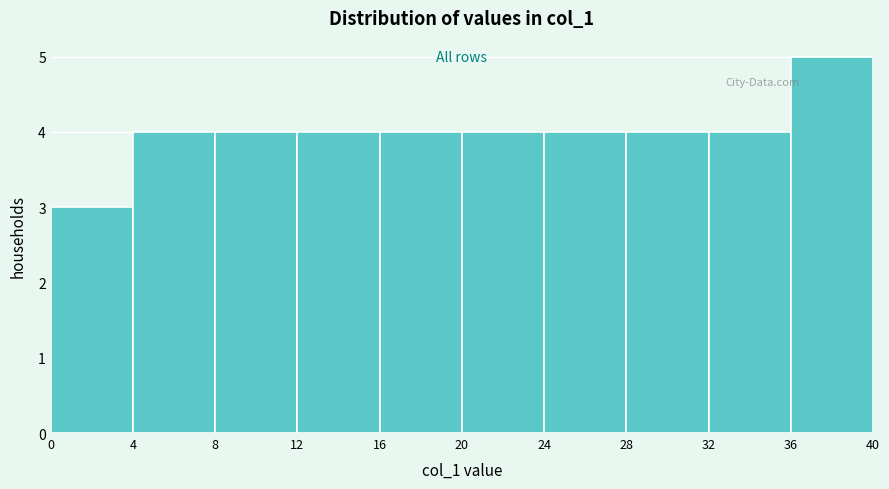

Reading left to right, list every bar in this chart as the range it spans on the x-axis followed by its height. The values are not printed on the chart, so give them approximately, as read against the axis.

0 to 4: 3
4 to 8: 4
8 to 12: 4
12 to 16: 4
16 to 20: 4
20 to 24: 4
24 to 28: 4
28 to 32: 4
32 to 36: 4
36 to 40: 5